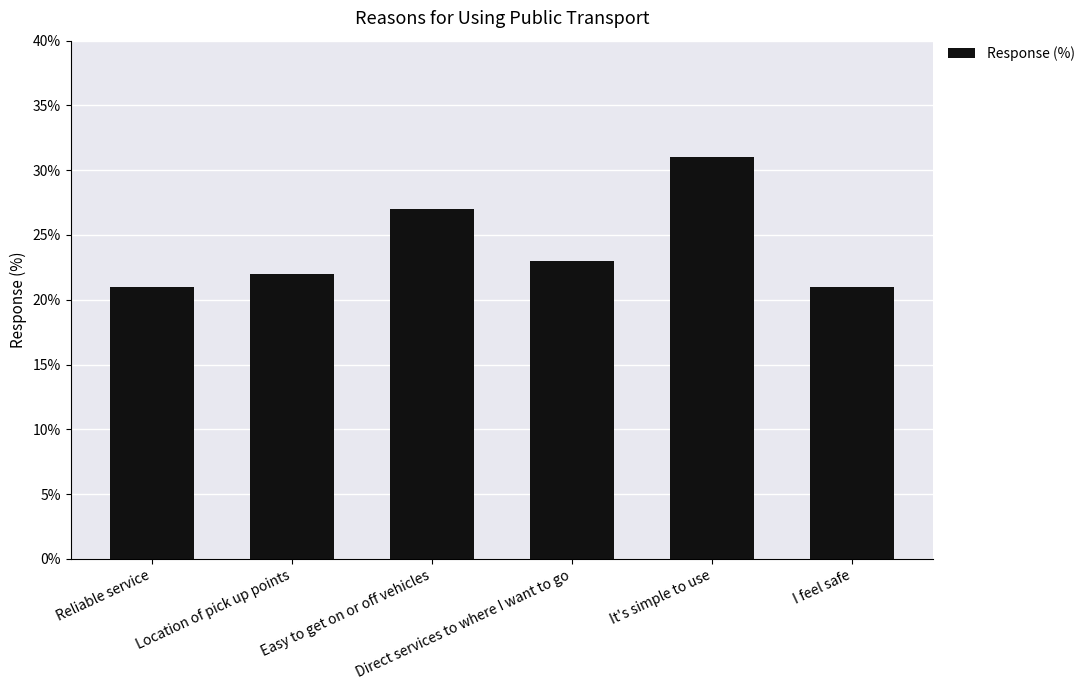

Is it true that the value at Reliable service is 36?

False